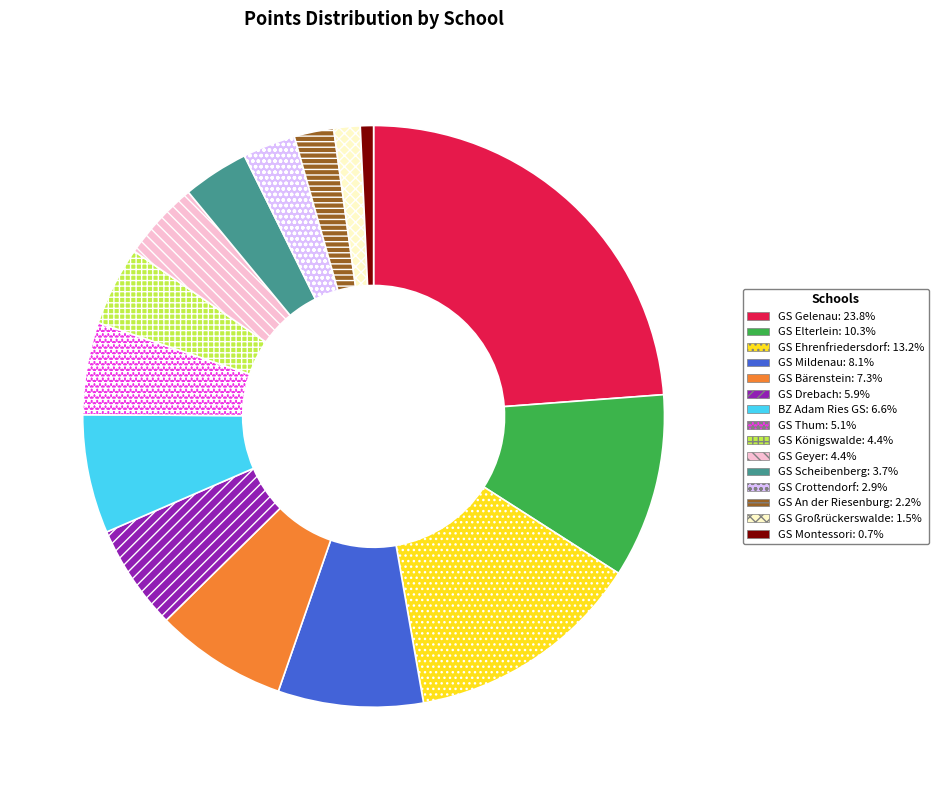

Which slice is the largest?

GS Gelenau